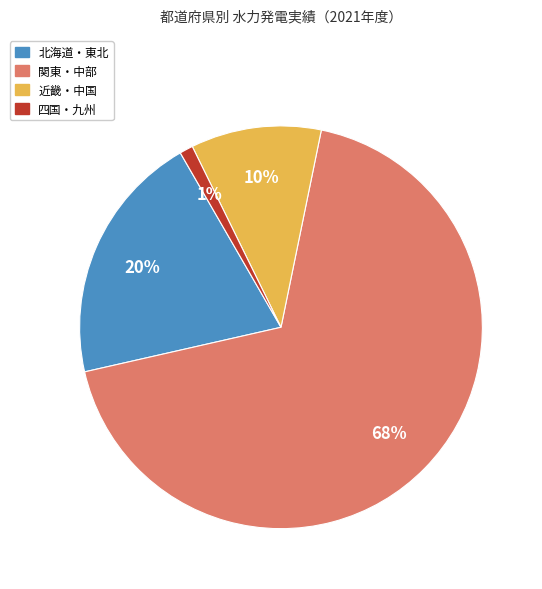

Does any single category account for the majority?

Yes